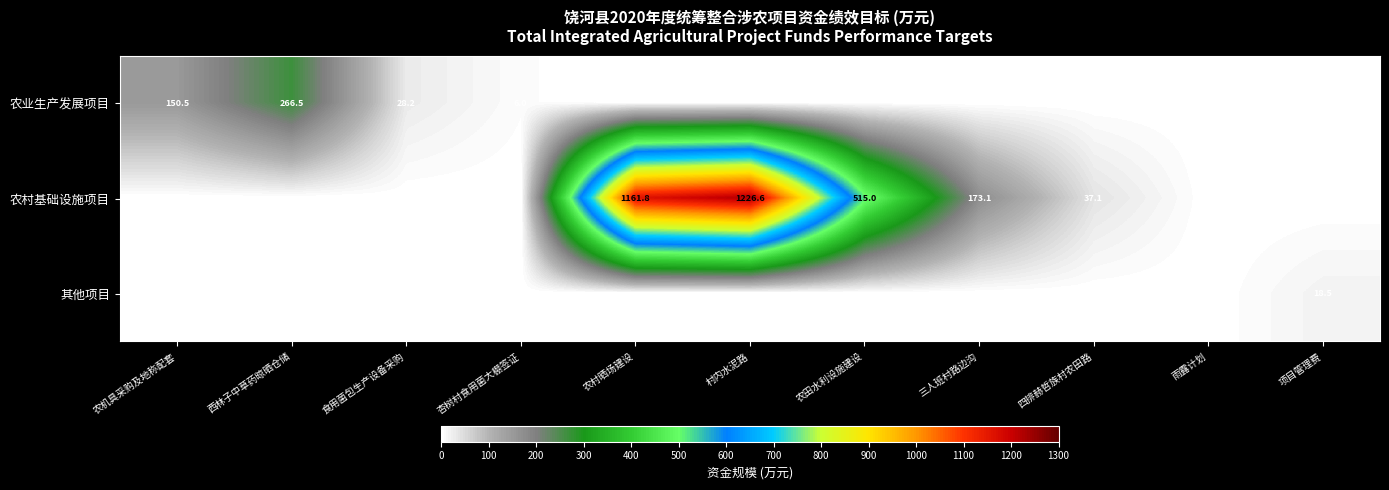

Is it true that 农业生产发展项目 equals 150.5 at 农机具采购及地称配套?

True